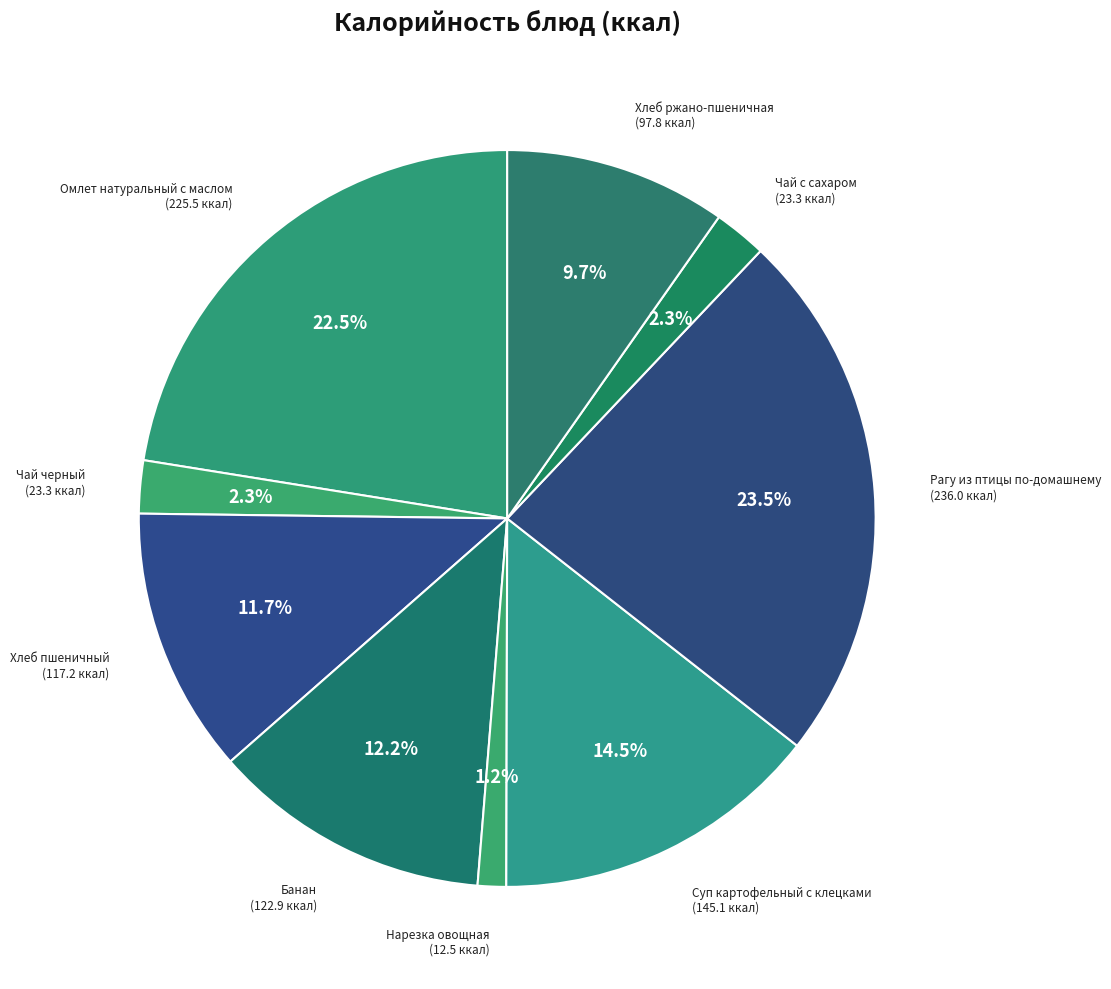

Approximately how many times larger is the value at Банан compared to Хлеб пшеничный?

1.0